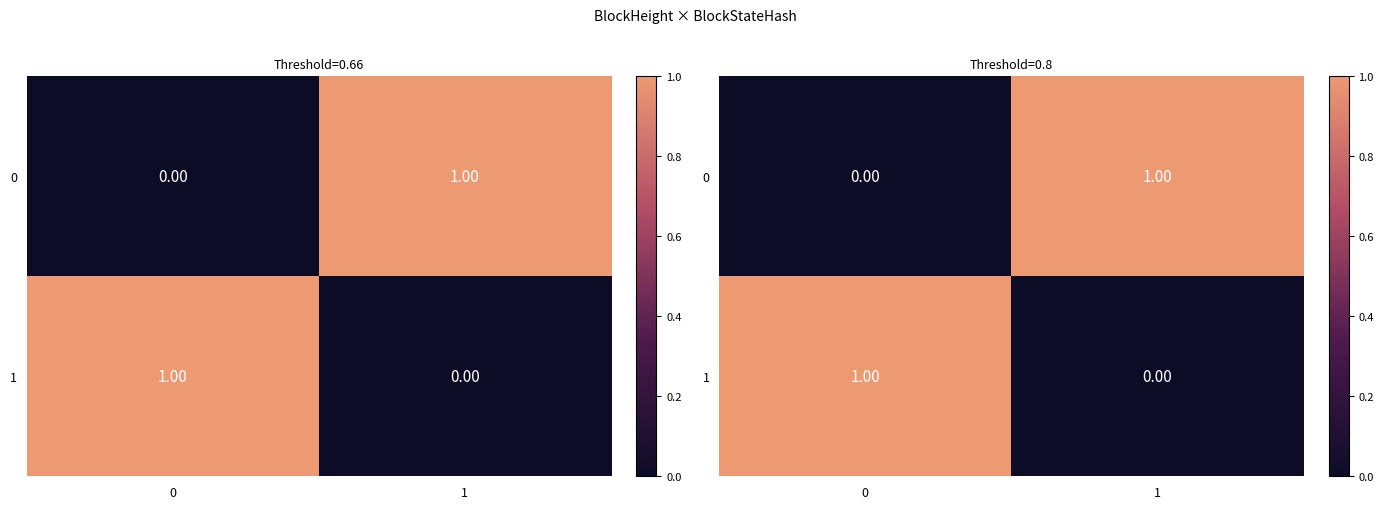

What is the total value across all series at 0?

1